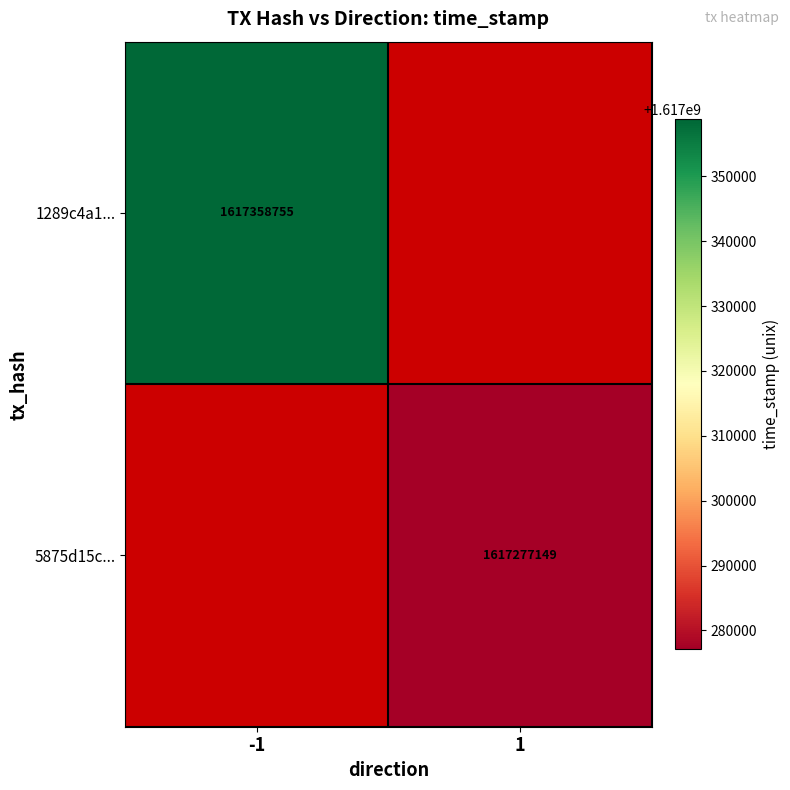

Is the value of 1289c4a1... at -1 greater than the value of 5875d15c... at 1?

Yes